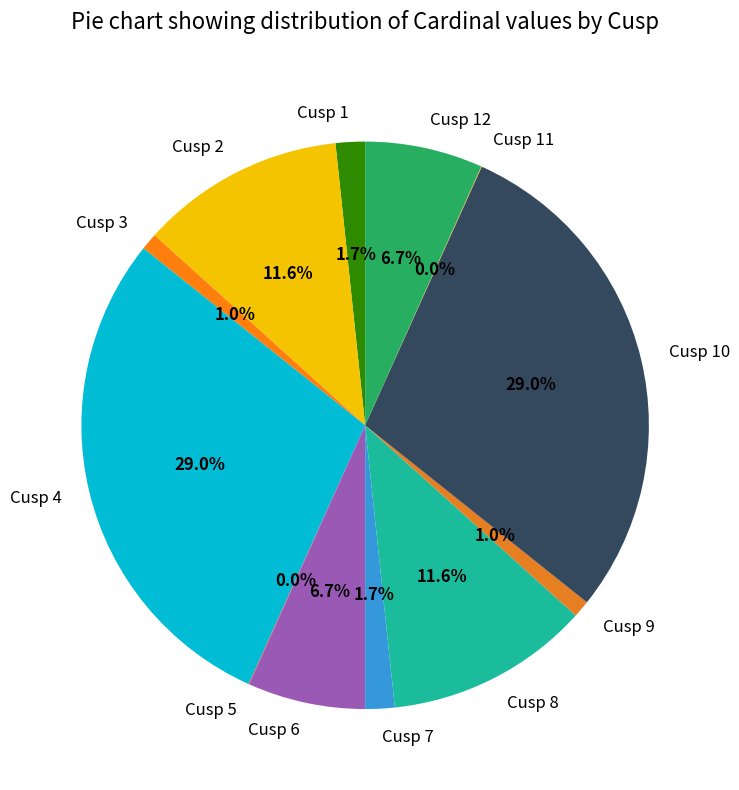

Does Cusp 4 account for over 50% of the chart?

No